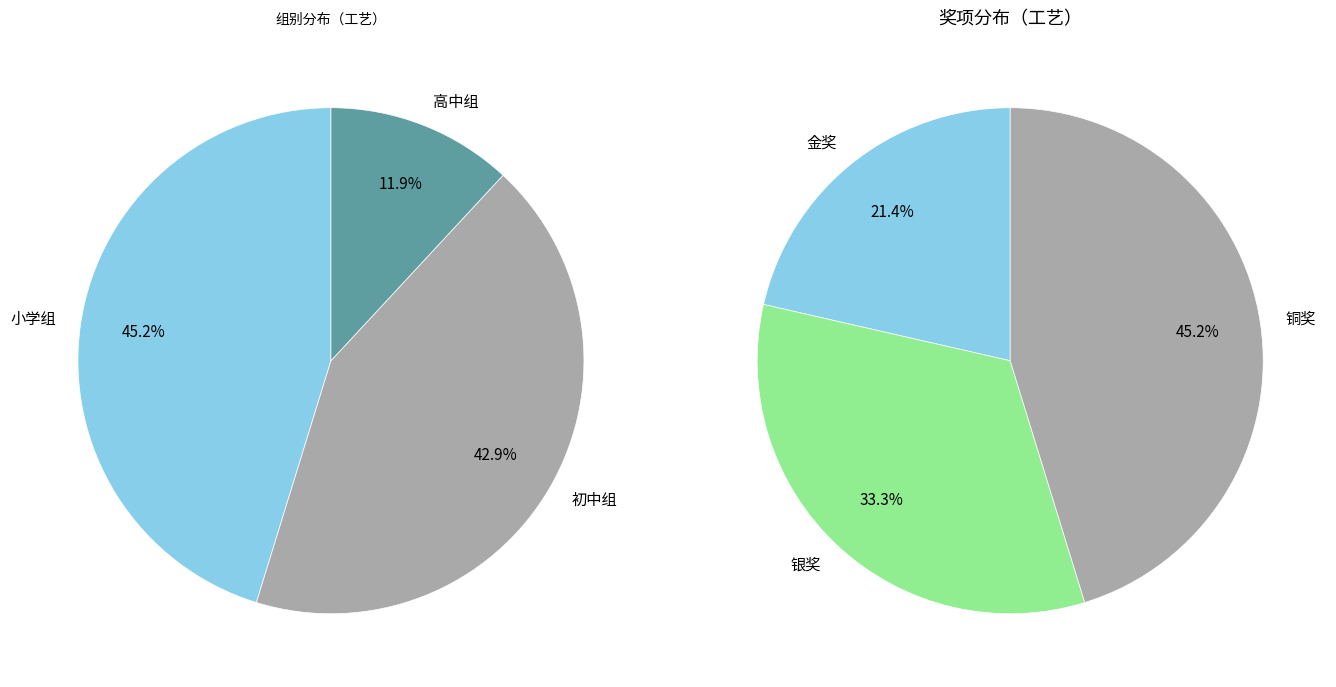

To the nearest percent, what portion does 初中组 represent?

43%